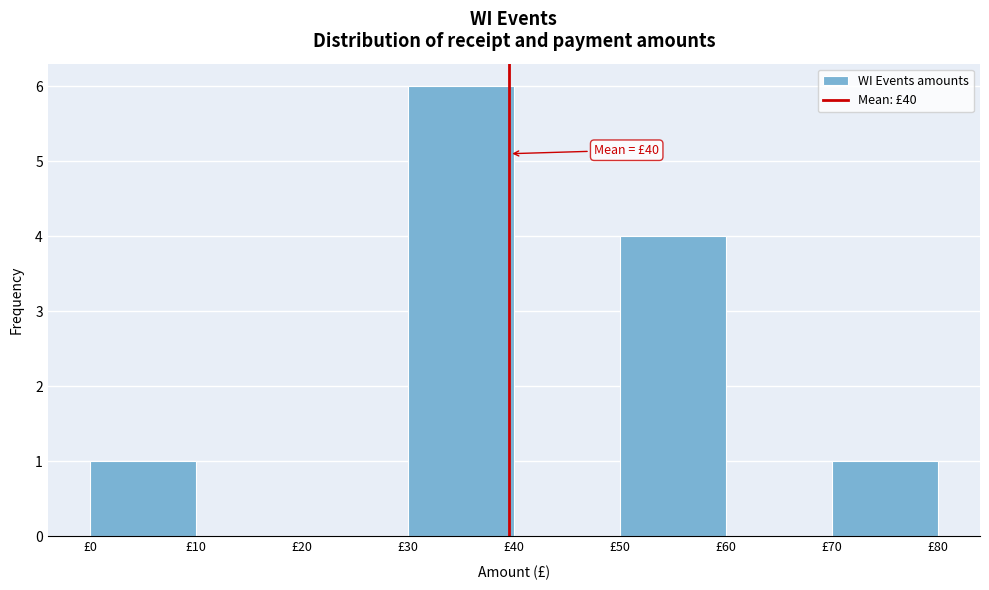

Which range on the x-axis has the tallest bar?

30 to 40